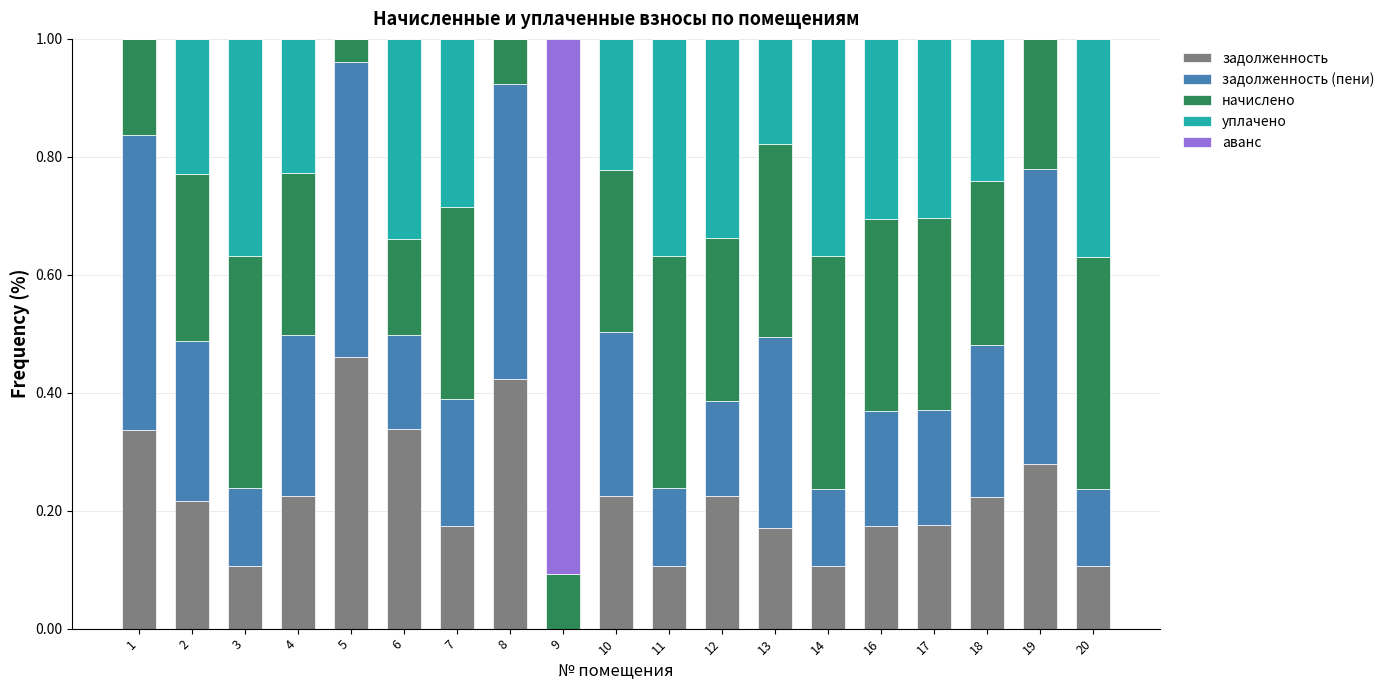

How many series are shown in this chart?

5